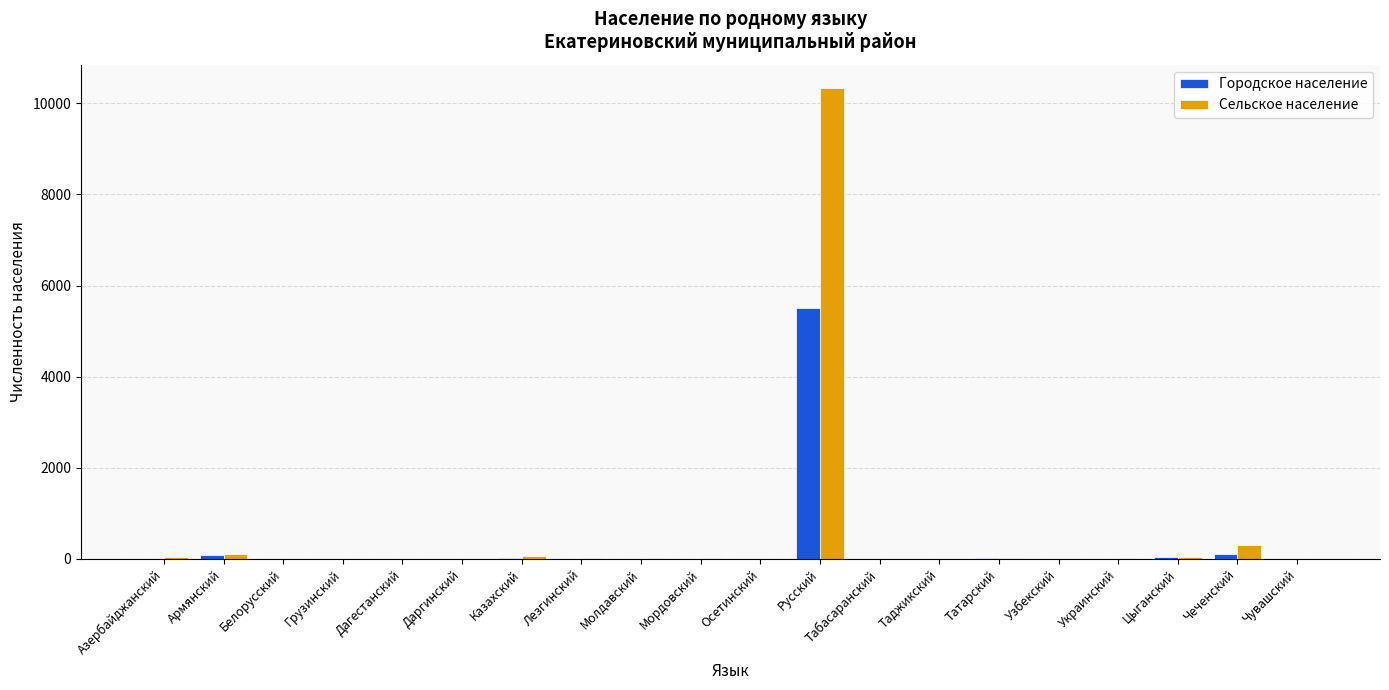

Count the number of categories in the chart.

20